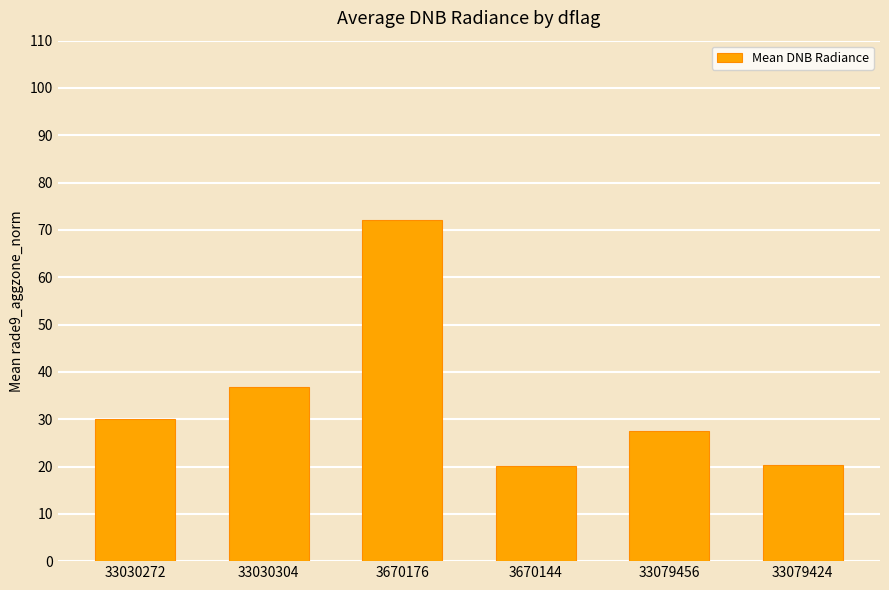

Is it true that the value at 3670144 is 20.1?

True